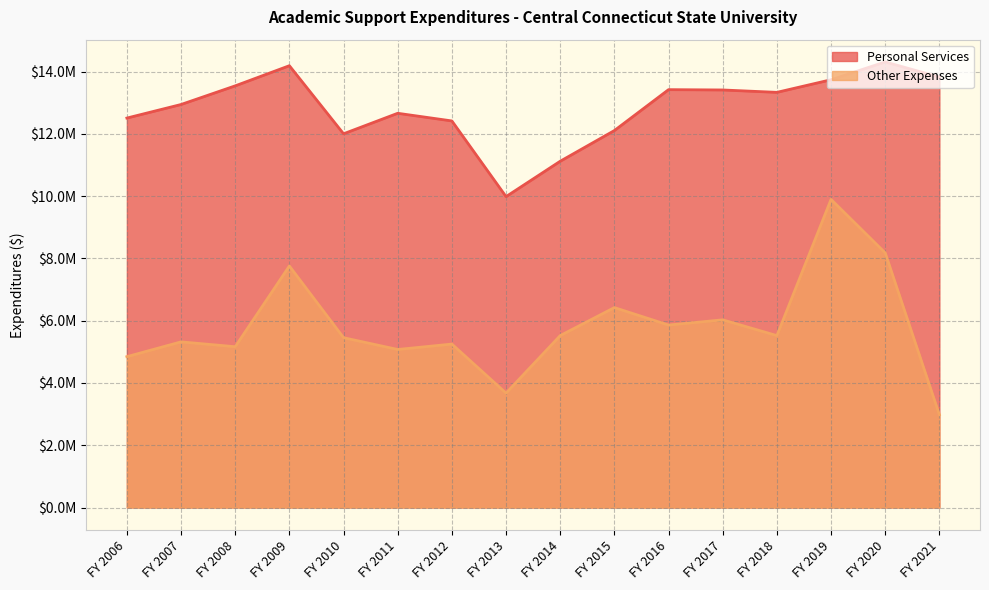

In Other Expenses, how many points are lower than both neighbors (excluding endpoints)?

5